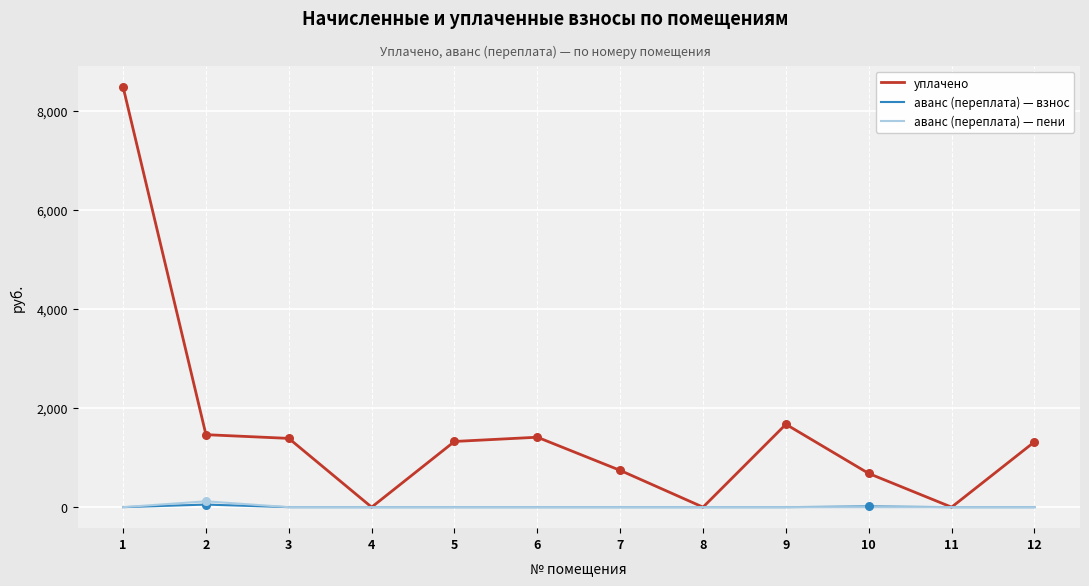

Which series has the widest spread of values?

уплачено